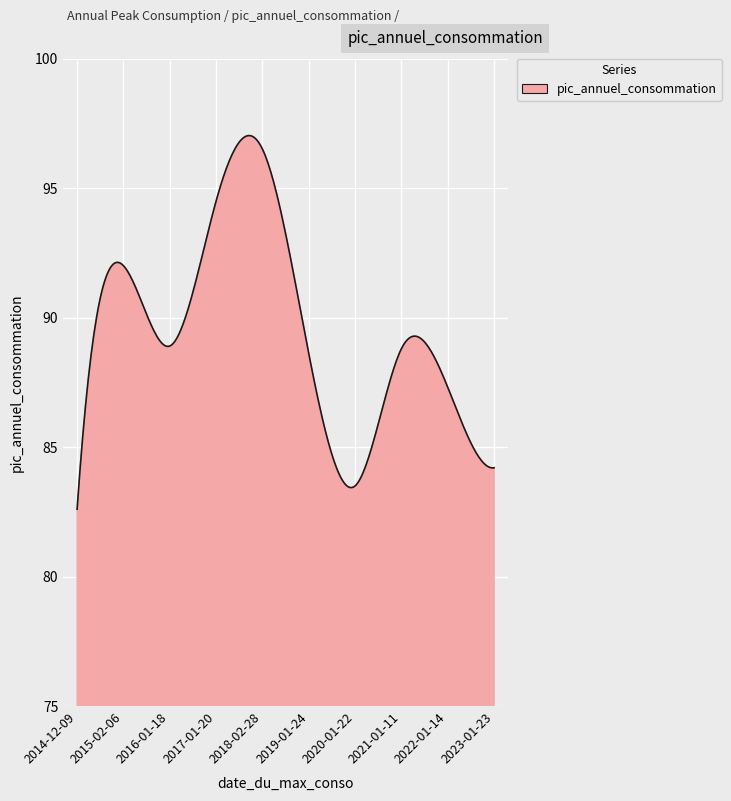

How many distinct data groups are displayed?

1